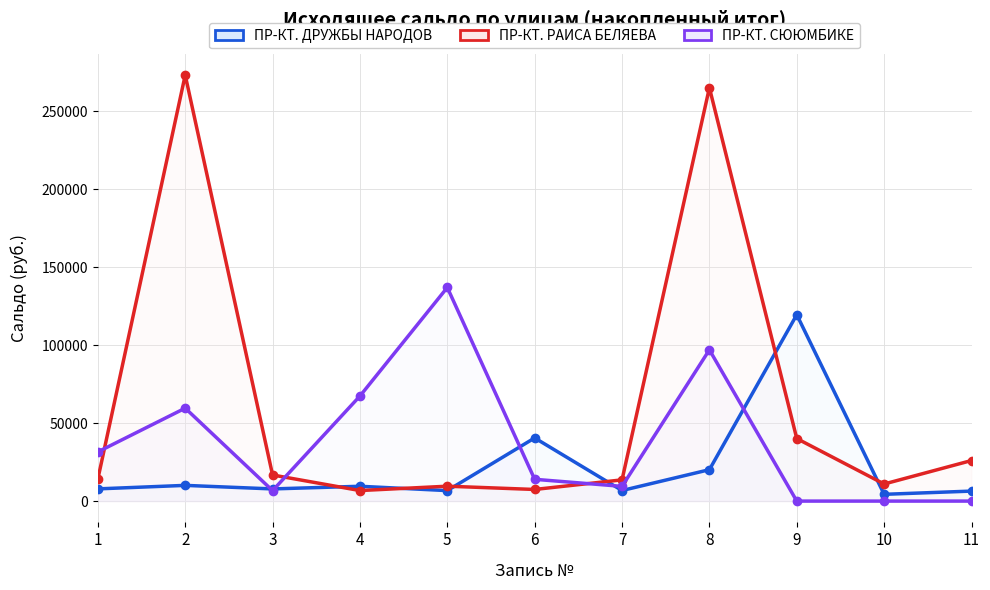

How many data points in ПР-КТ. ДРУЖБЫ НАРОДОВ are less than 7832?

5